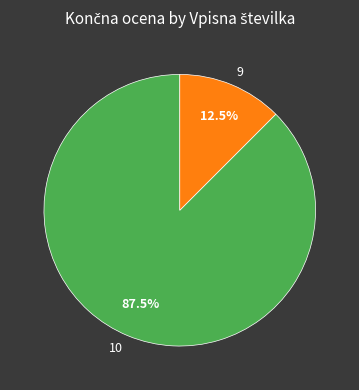

What percentage is NOT represented by 9?

87.5%